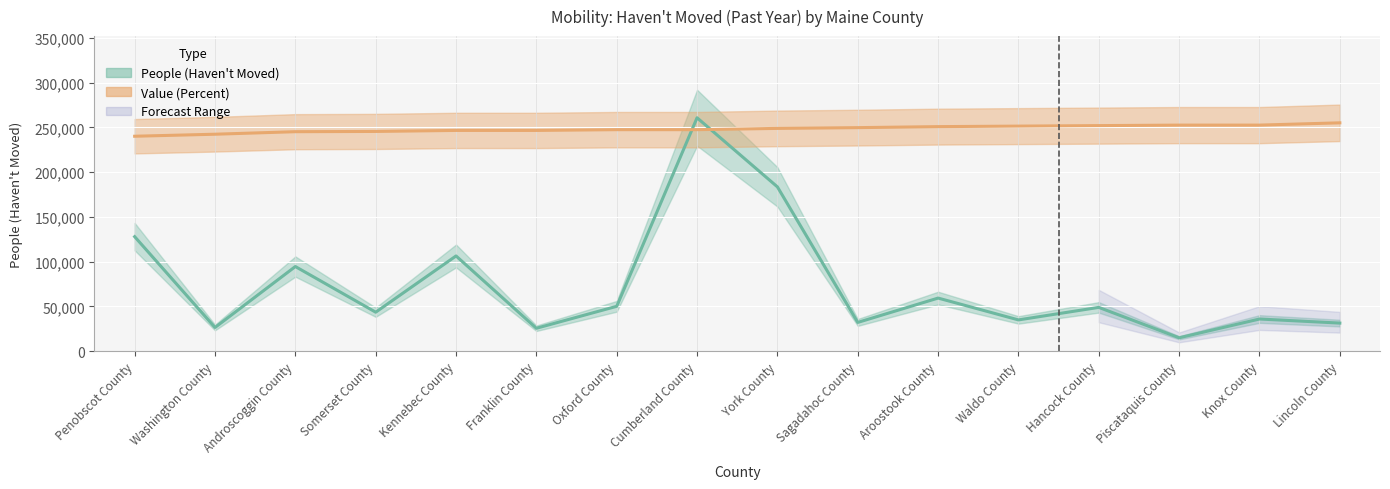

What is the sum of the Value (Percent) values at Somerset County and Androscoggin County?

490762.3